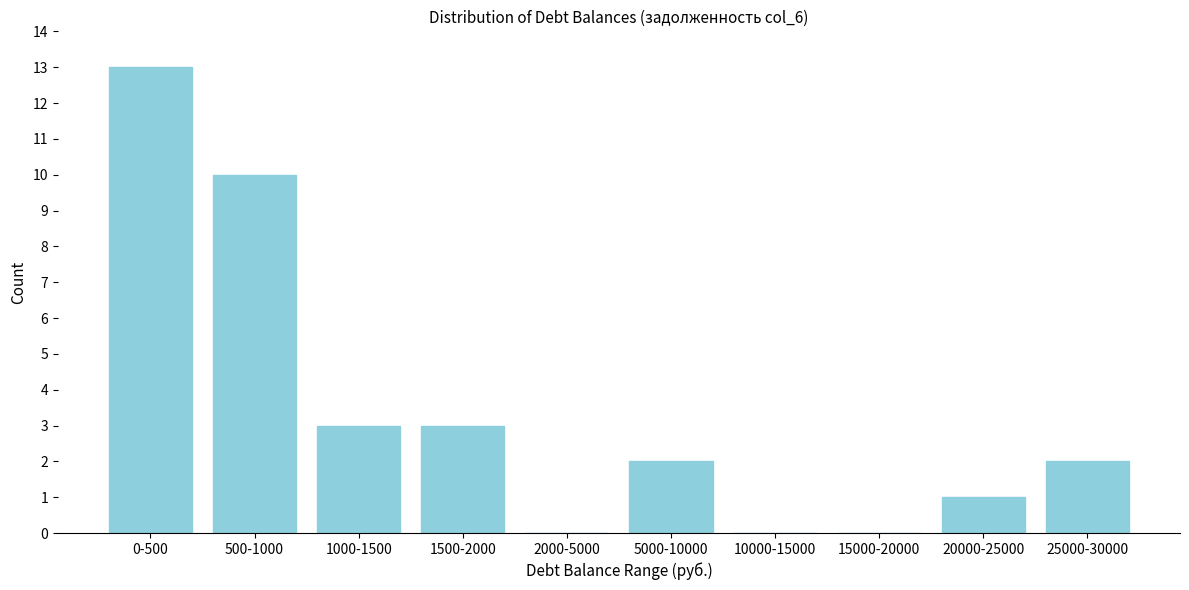

Reading left to right, what are all the values shown in this chart?

0-500=13	500-1000=10	1000-1500=3	1500-2000=3	2000-5000=0	5000-10000=2	10000-15000=0	15000-20000=0	20000-25000=1	25000-30000=2